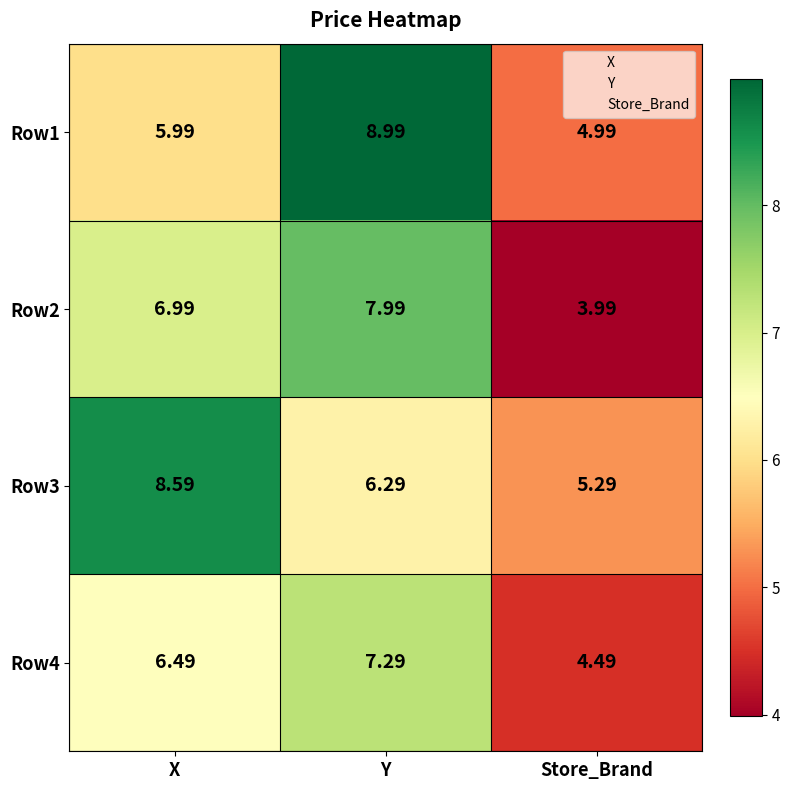

Where does the Row2 series first go above 6?

X